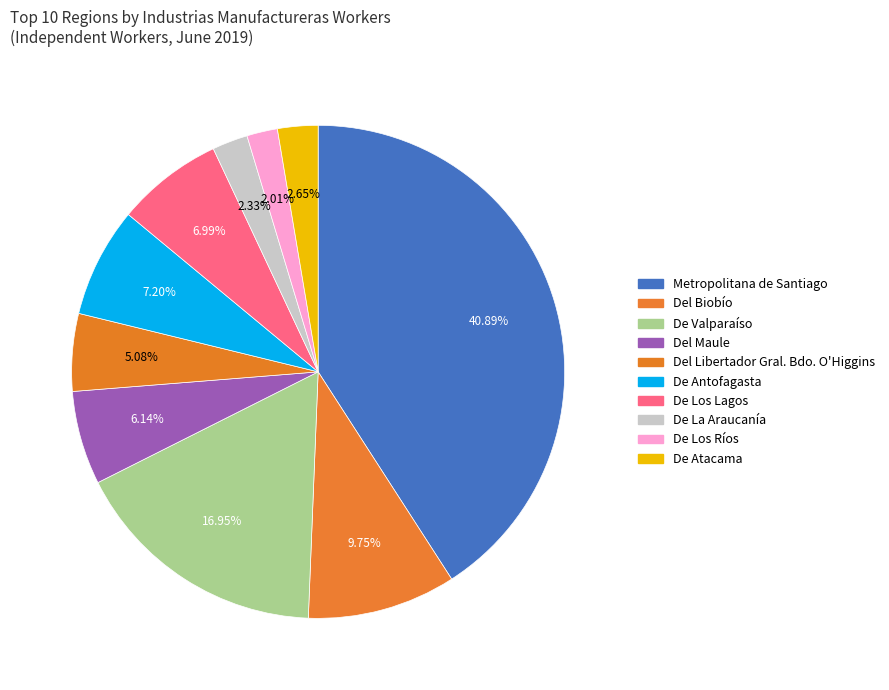

Does any single category account for the majority?

No